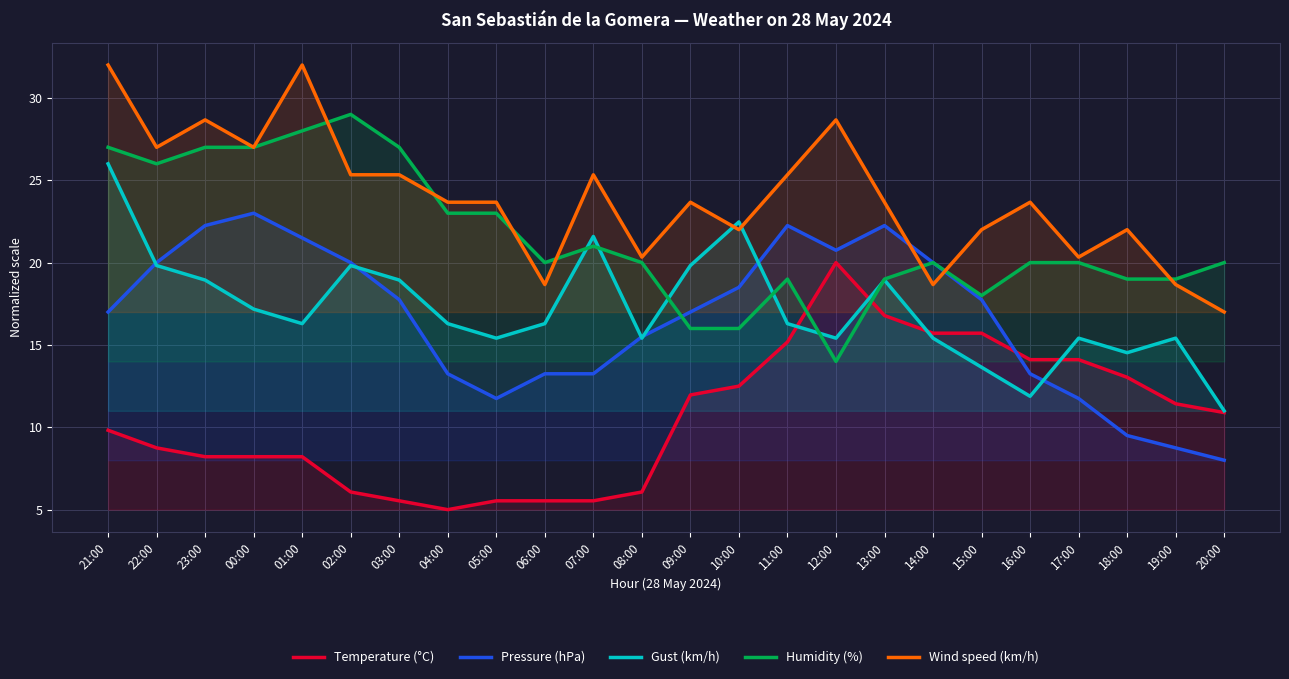

How many distinct data groups are displayed?

5